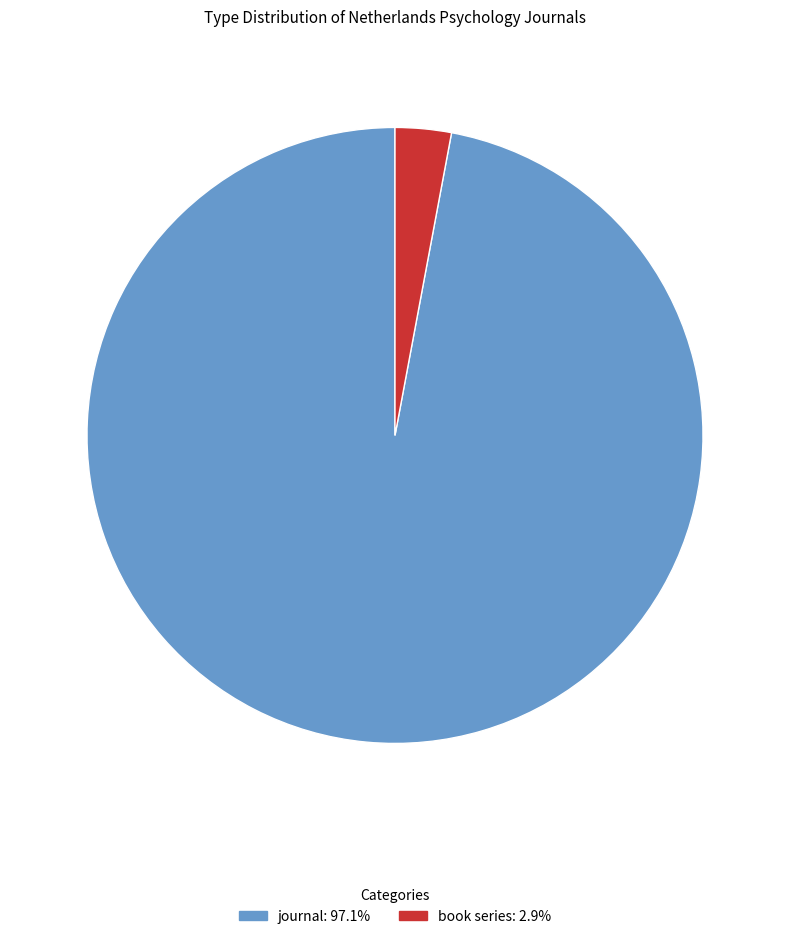

True or false: book series accounts for 15% of the total.

False